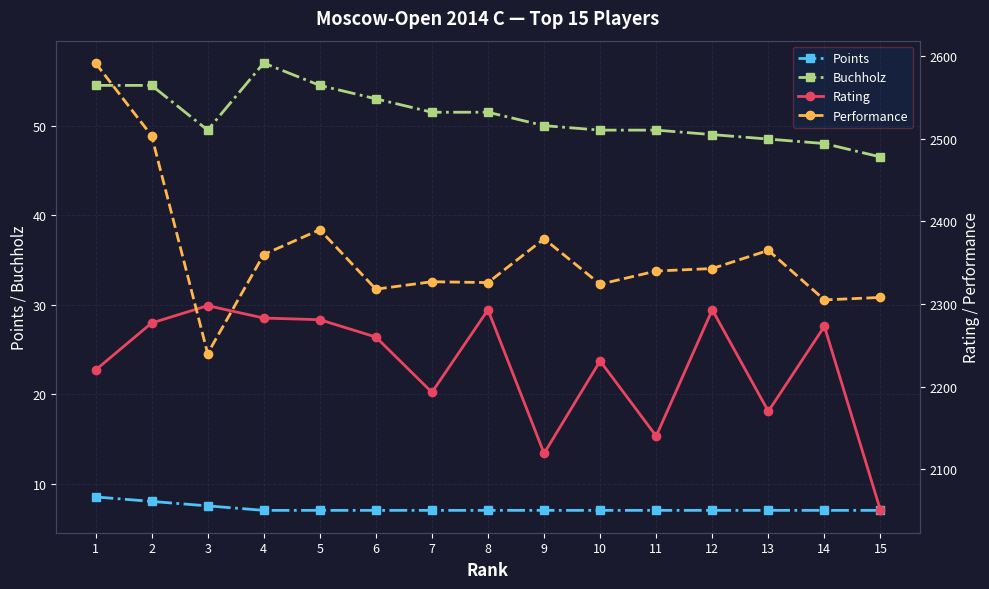

How many distinct data groups are displayed?

4